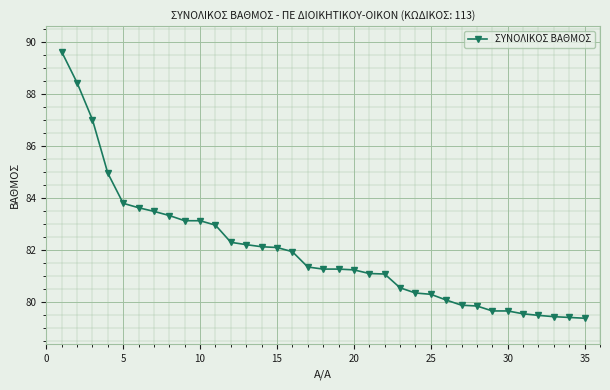

How many series are shown in this chart?

1